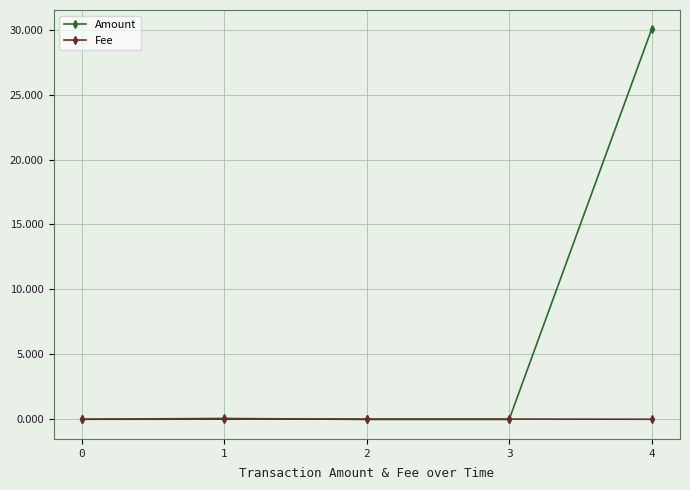

What is the total value across all series at 1?

0.1